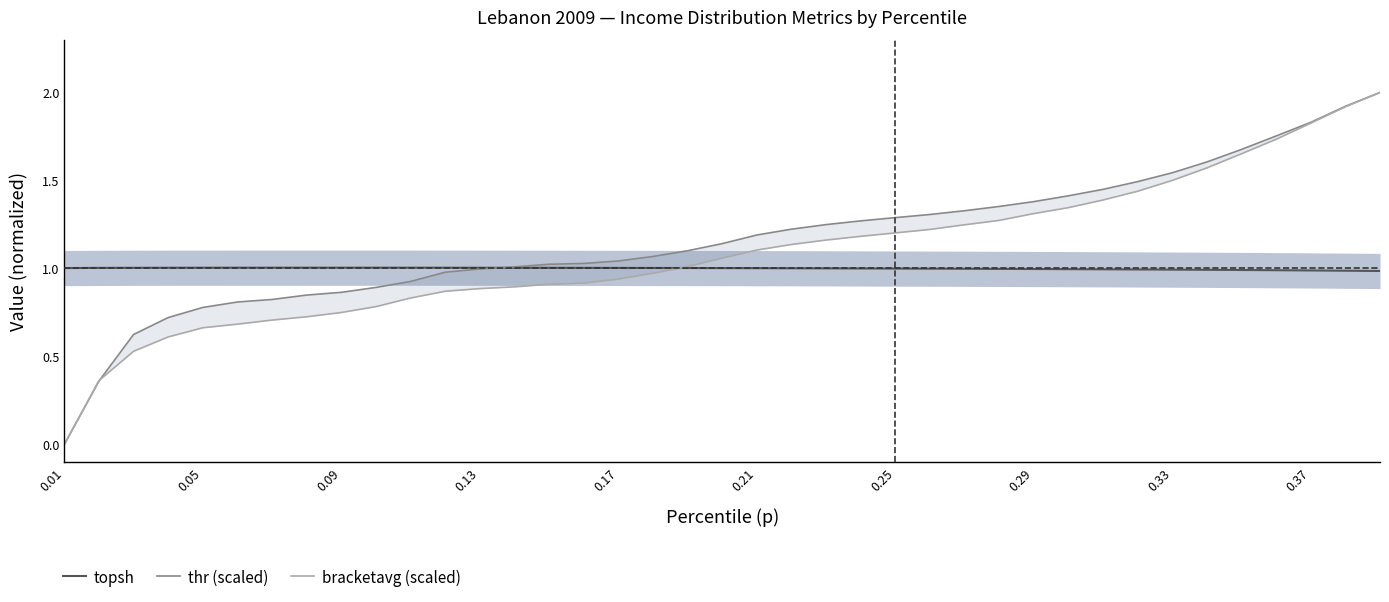

What is the lowest value of the topsh series?

1.0